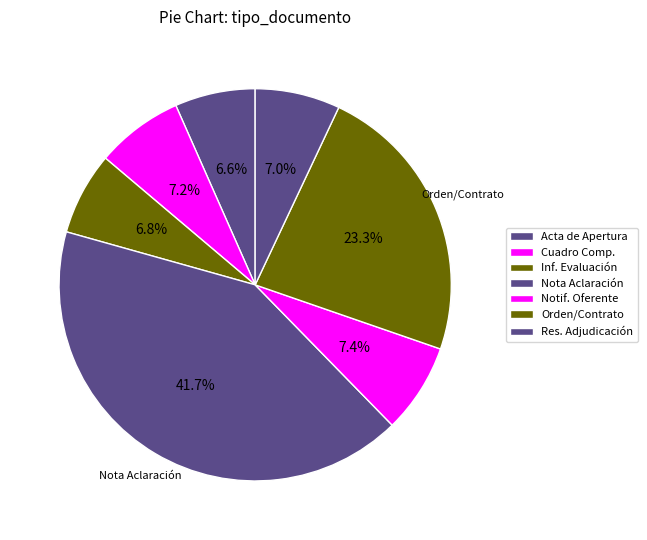

Rank the categories by value from lowest to highest.

Acta de Apertura, Informe de Evaluación, Resolución de Adjudicación, Cuadro Comparativo de Ofertas, Notificación al Oferente, Orden de Compra o Contrato, Nota de Aclaración